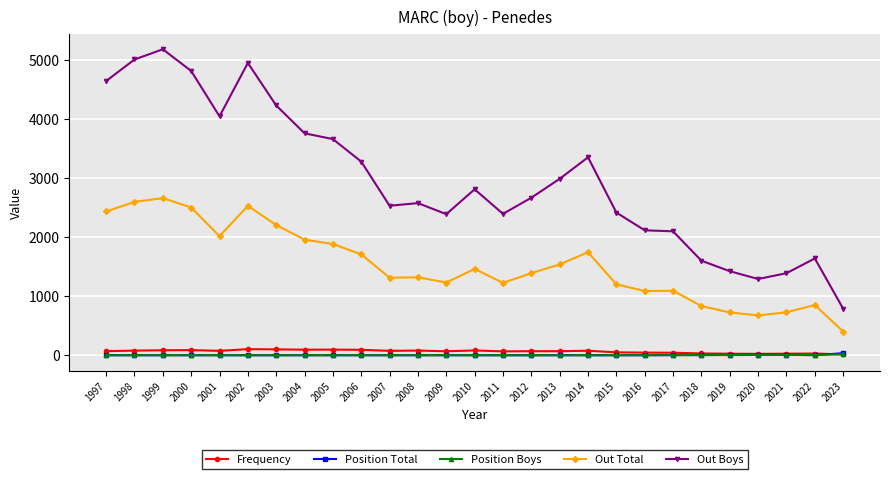

What is the total value across all series at 2022?

2529